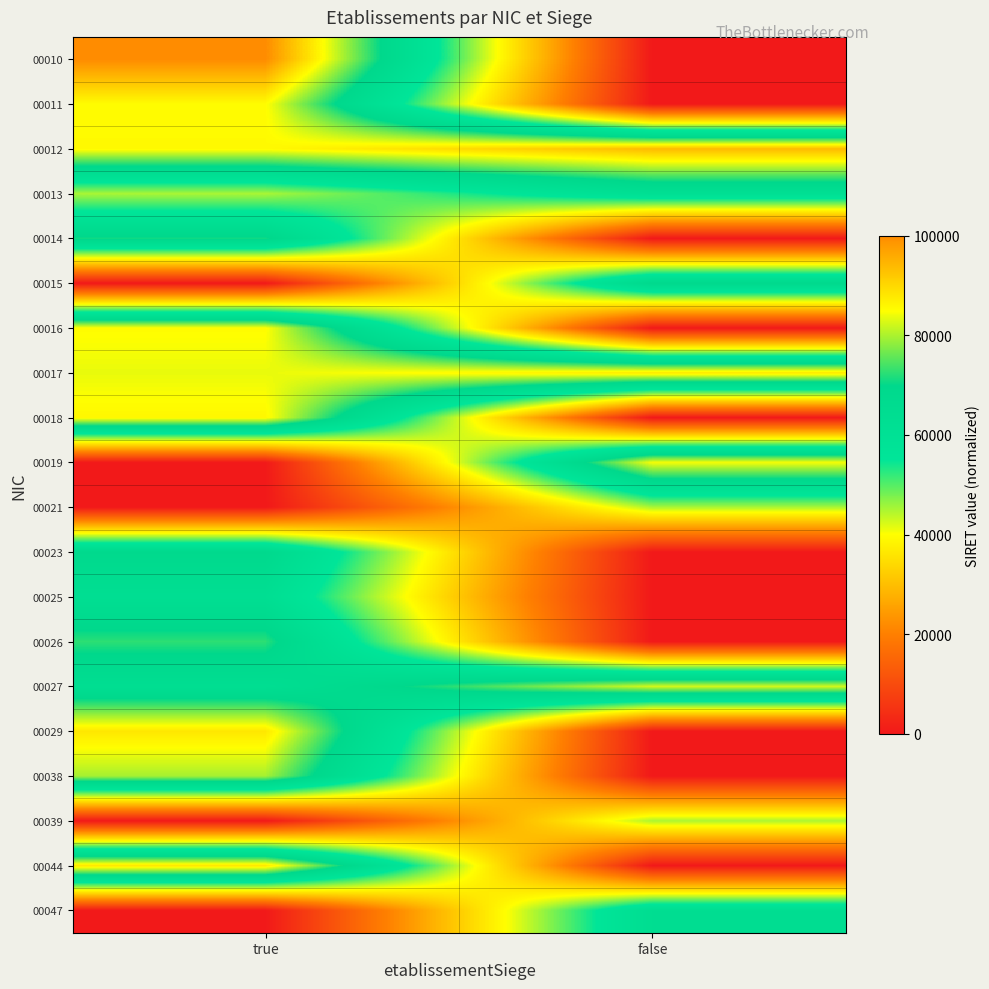

Reading right to left, transcribe all the data shown in this chart.

00010: false=0.0	true=100000.0
00011: false=0.0	true=85311.0
00012: false=93855.3	true=85617.8
00013: false=61689.3	true=45000.2
00014: false=0.0	true=70984.1
00015: false=68833.9	true=0.0
00016: false=0.0	true=85311.0
00017: false=87872.4	true=83664.1
00018: false=0.0	true=85902.9
00019: false=84470.4	true=0.0
00021: false=45000.2	true=0.0
00023: false=0.0	true=68833.9
00025: false=0.0	true=62771.7
00026: false=0.0	true=72517.4
00027: false=82456.3	true=63259.5
00029: false=0.0	true=88008.0
00038: false=0.0	true=79742.5
00039: false=45000.2	true=0.0
00044: false=0.0	true=88105.9
00047: false=64103.3	true=0.0